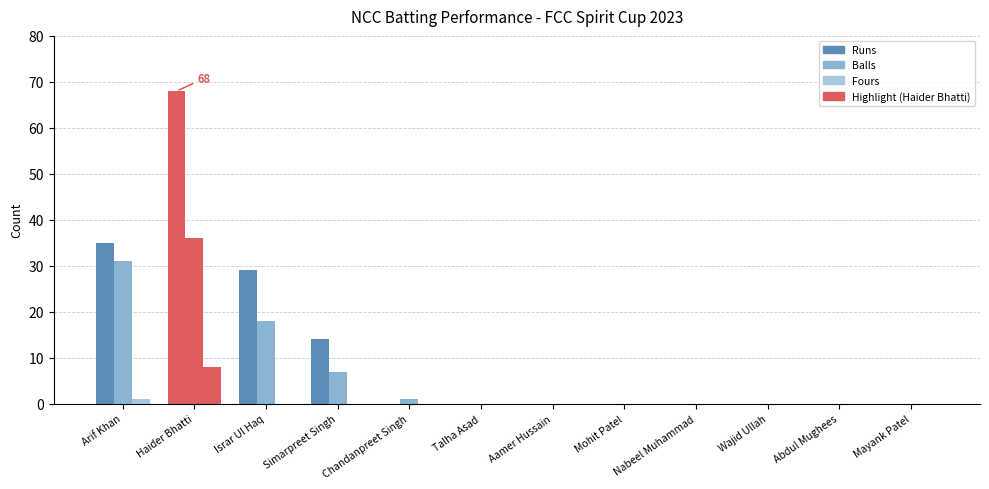

What position from the left is Israr Ul Haq?

3